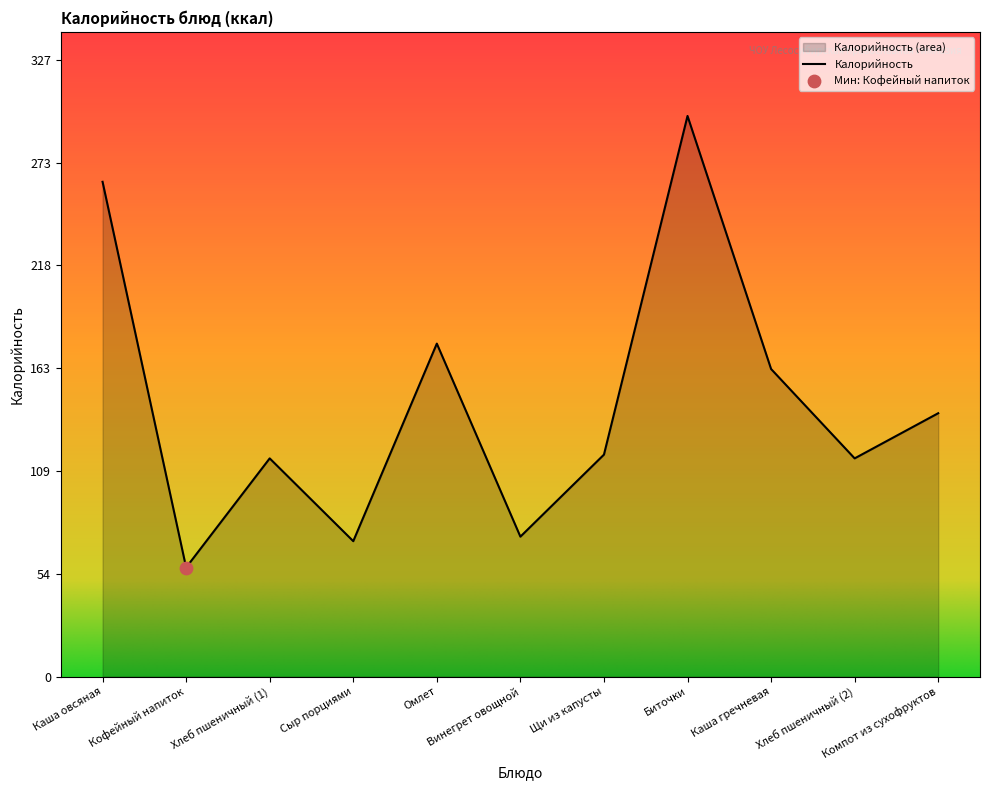

What is the ratio of the value at Кофейный напиток to the value at Винегрет овощной?

0.8